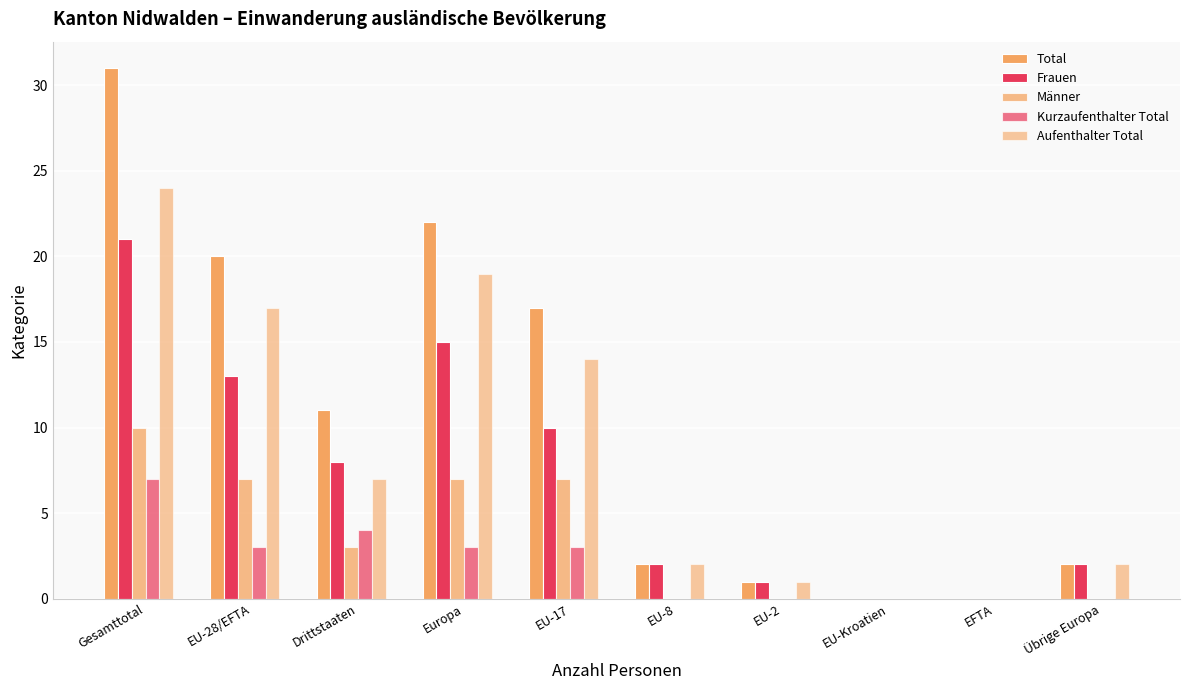

The Kurzaufenthalter Total series shows 3 at Europa. True or false?

True